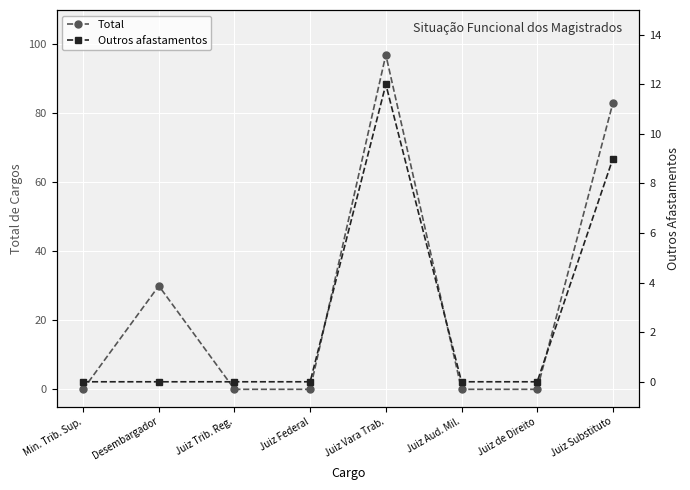

True or false: Total and Outros afastamentos intersect in this chart.

False